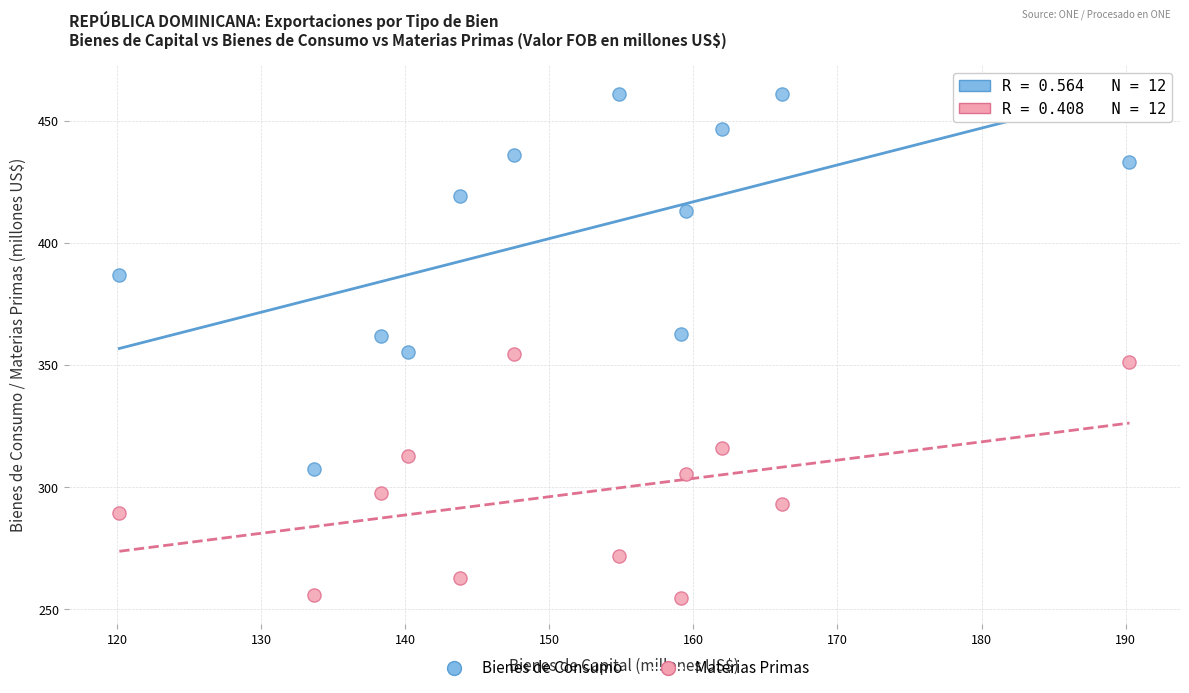

Which series contains the highest Y value?

Bienes de Consumo